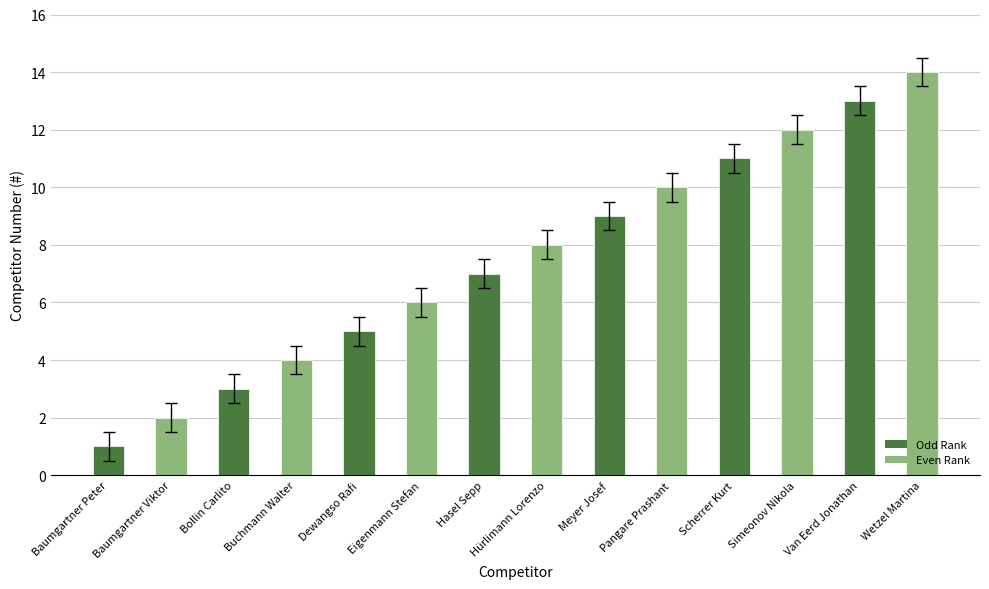

What is the label of the 13th bar from the left?

Van Eerd Jonathan